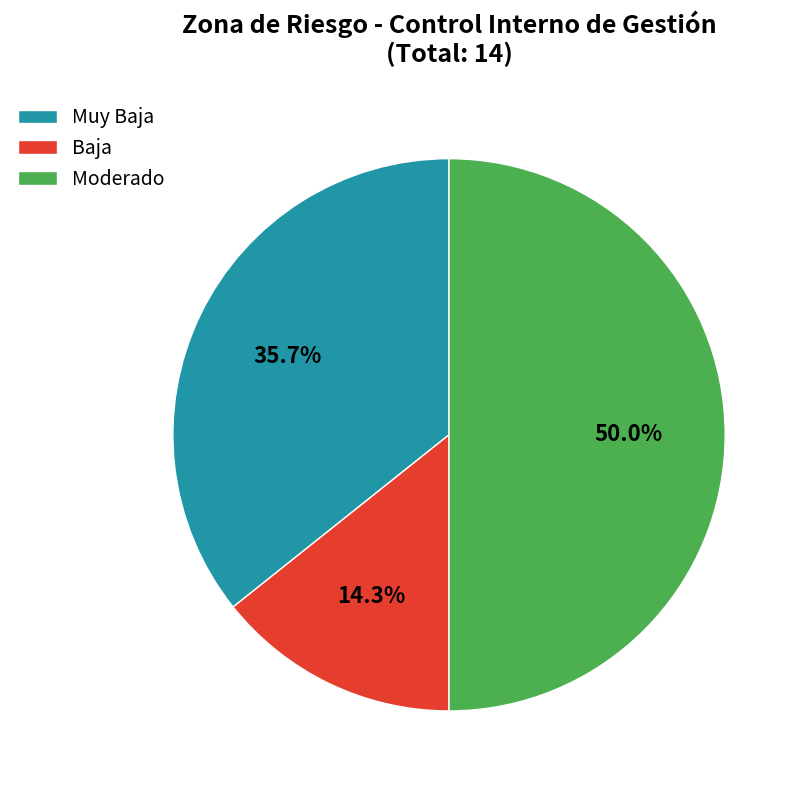

What is the smallest slice in the pie chart?

Baja